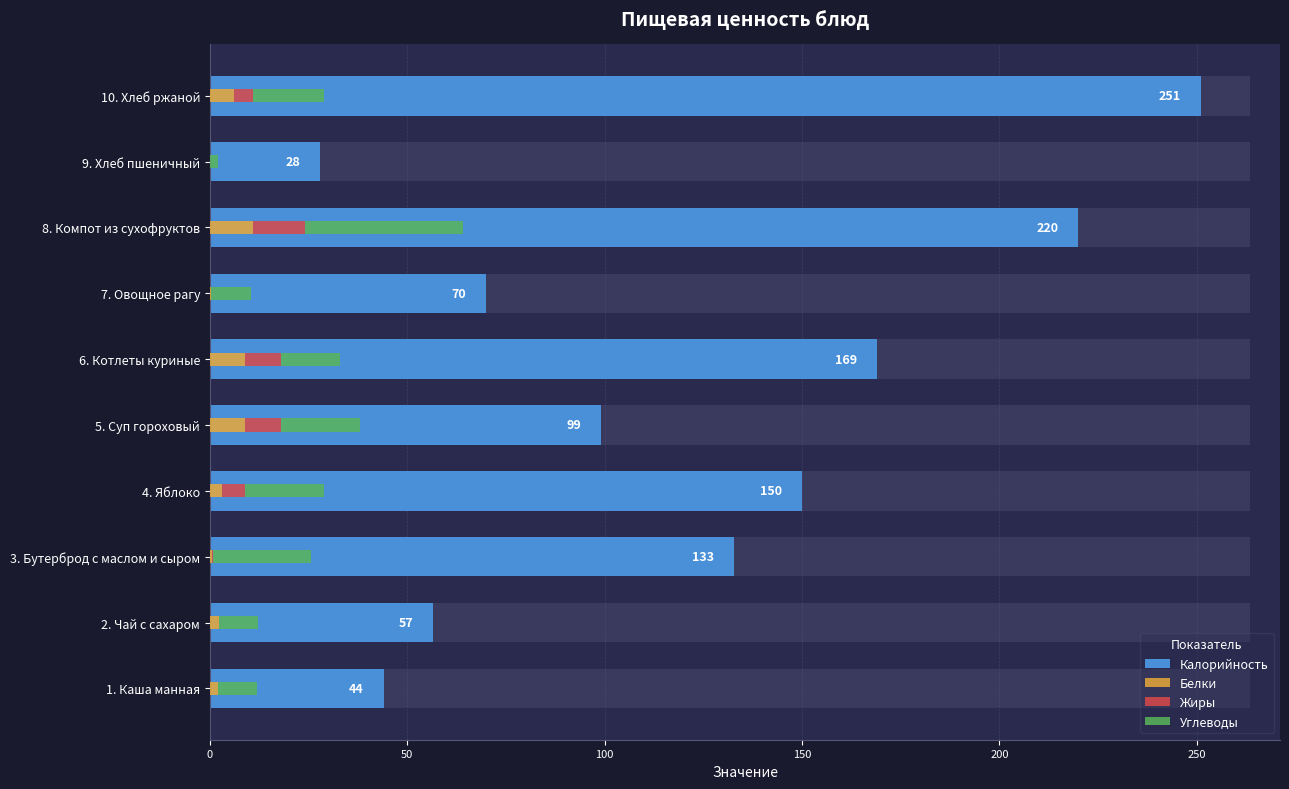

At how many categories does at least one series exceed 73?

6